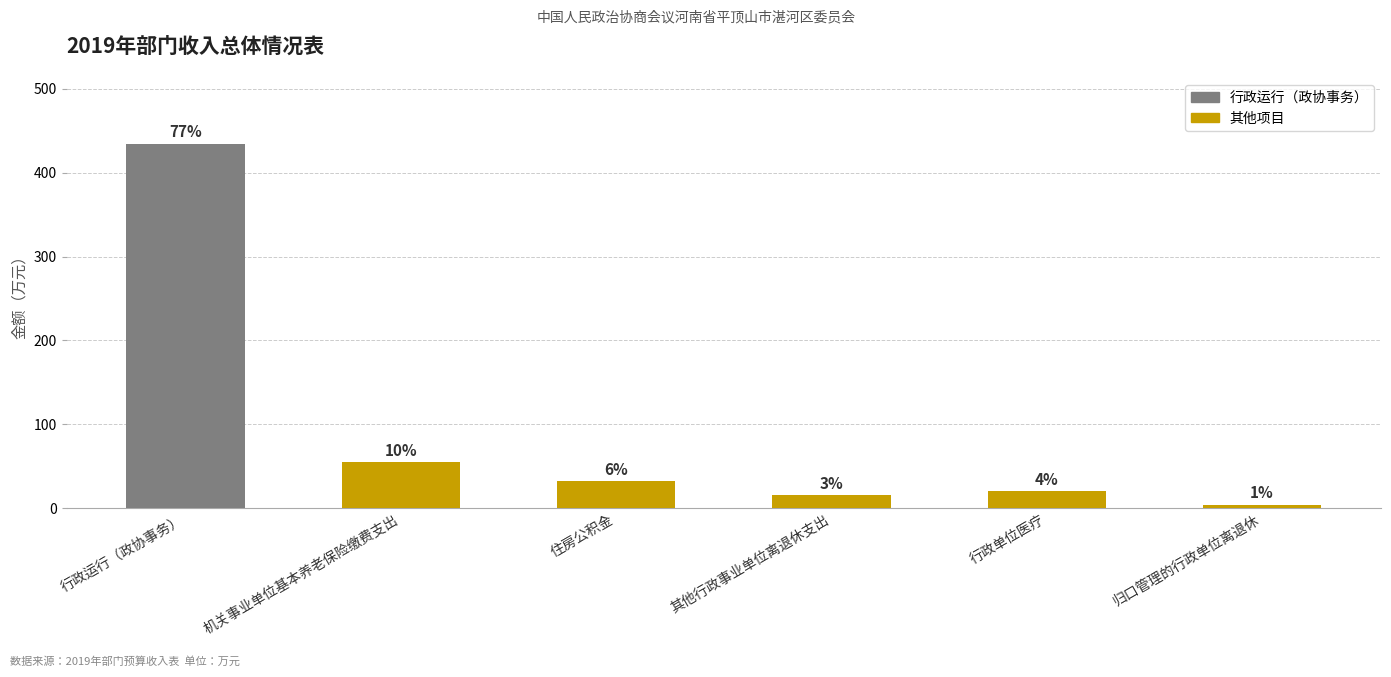

Reading left to right, extract all data points from this chart.

行政运行（政协事务）=434.7	机关事业单位基本养老保险缴费支出=54.5	住房公积金=31.6	其他行政事业单位离退休支出=15.7	行政单位医疗=20.4	归口管理的行政单位离退休=4.1